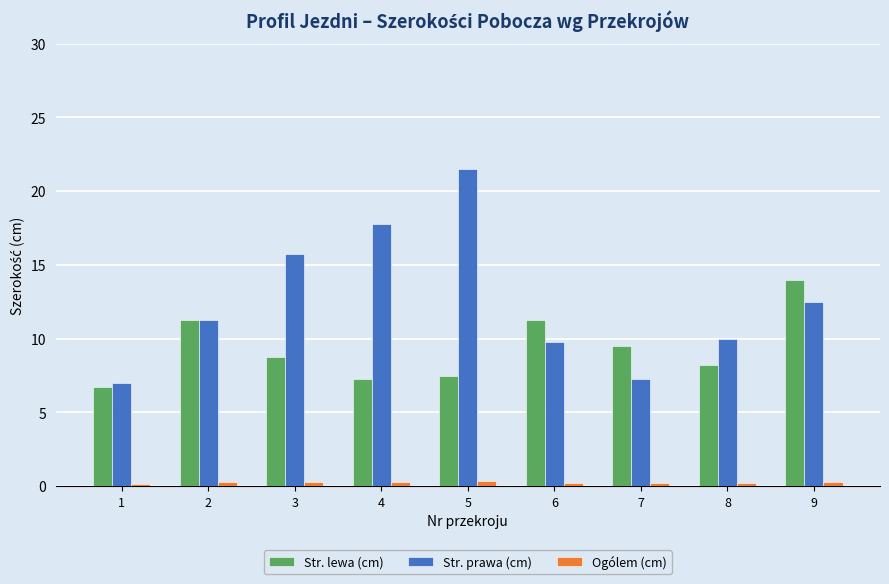

Which label corresponds to the largest value in the chart?

5